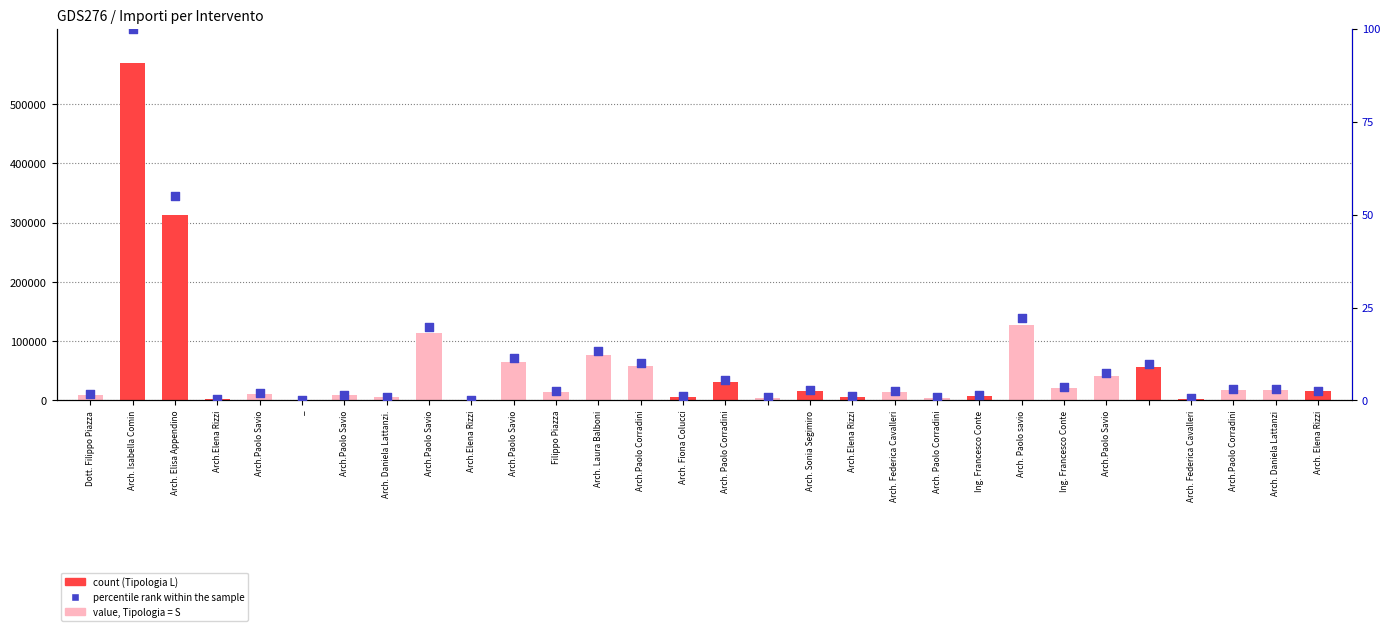

What is the total value across all series at Arch.Elena Rizzi?

2500.4